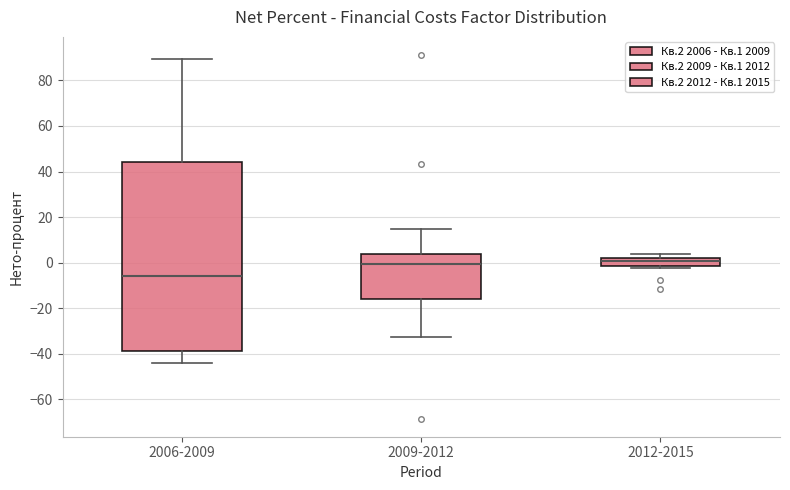

Which box is the tallest, from its lower edge to its upper edge?

2006-2009